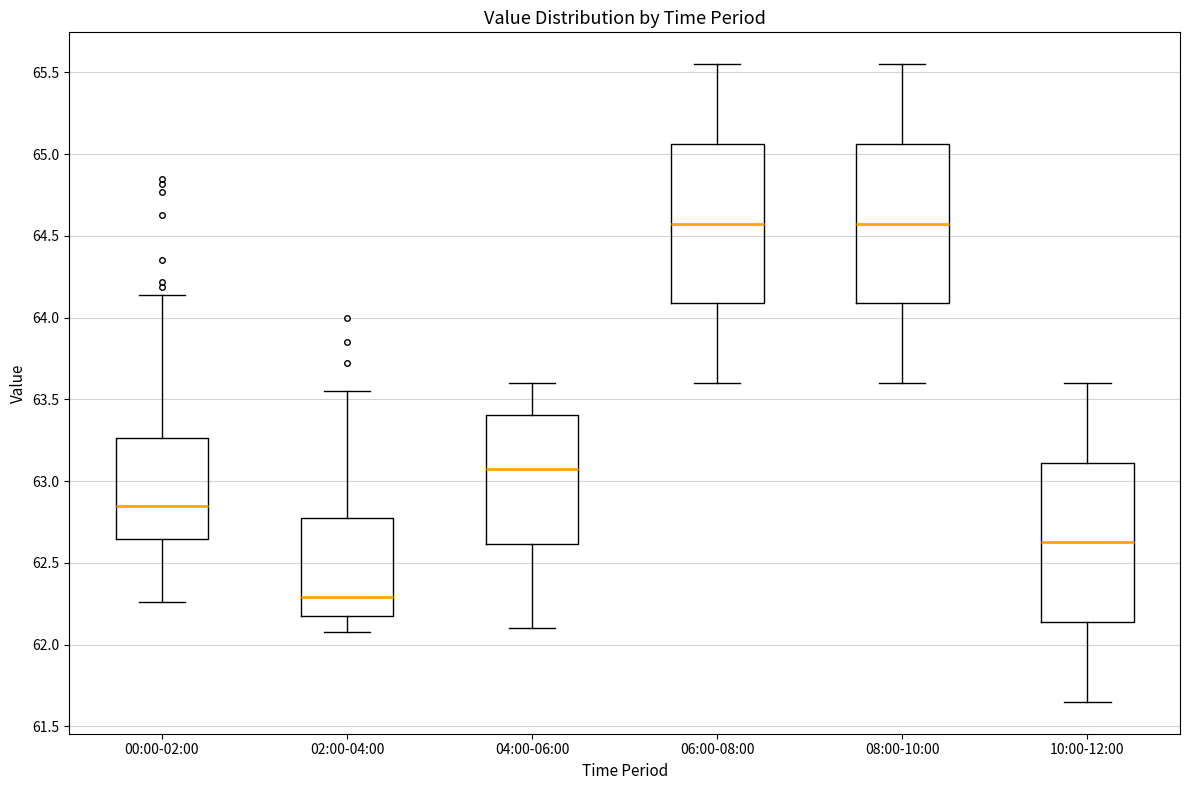

Reading left to right, read every box against the y-axis: the position of its median line, the range the box covers, and the ends of its whiskers. The values are not printed on the chart, so give them approximately, as read against the axis.

00:00-02:00: median 62.85, box 62.65 to 63.25, whiskers 62.25 to 64.15
02:00-04:00: median 62.30, box 62.20 to 62.80, whiskers 62.10 to 63.55
04:00-06:00: median 63.10, box 62.60 to 63.40, whiskers 62.10 to 63.60
06:00-08:00: median 64.60, box 64.10 to 65.05, whiskers 63.60 to 65.55
08:00-10:00: median 64.60, box 64.10 to 65.05, whiskers 63.60 to 65.55
10:00-12:00: median 62.65, box 62.15 to 63.10, whiskers 61.65 to 63.60